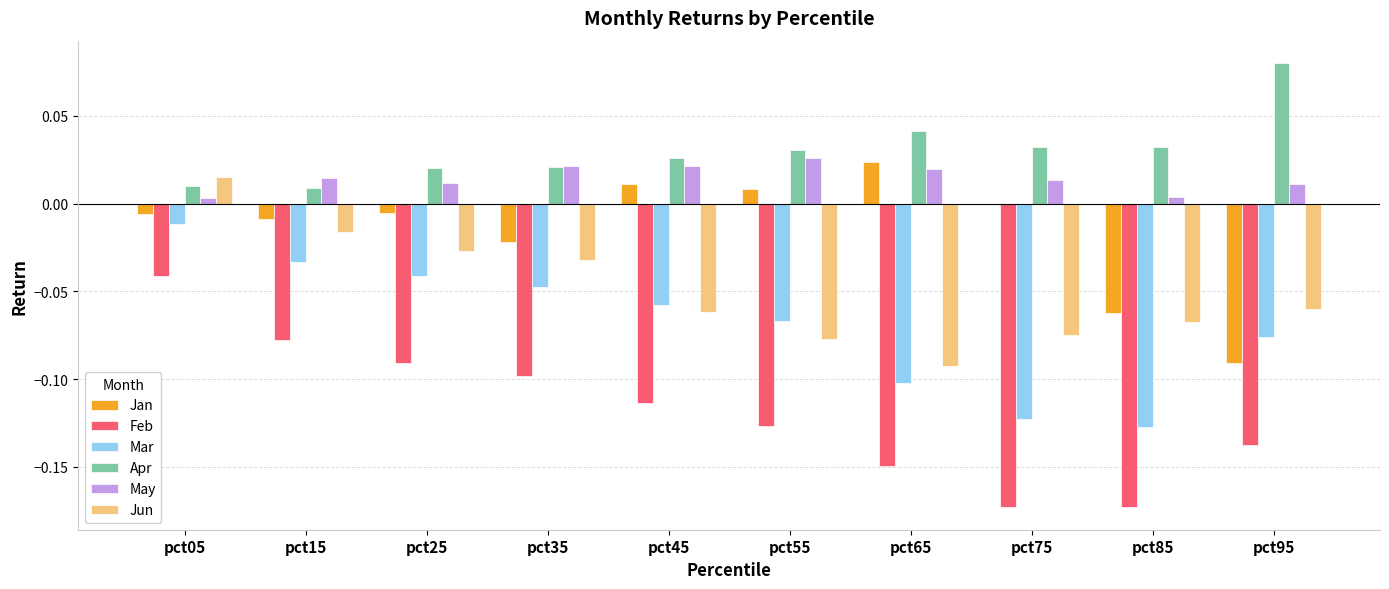

How many categories are shown in the chart?

10